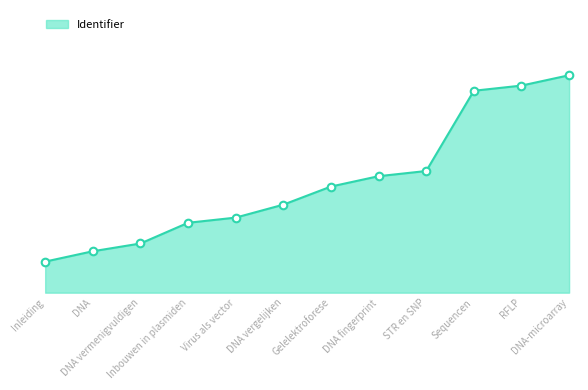

Approximately how many times larger is the value at Inleiding compared to Virus als vector?

0.4